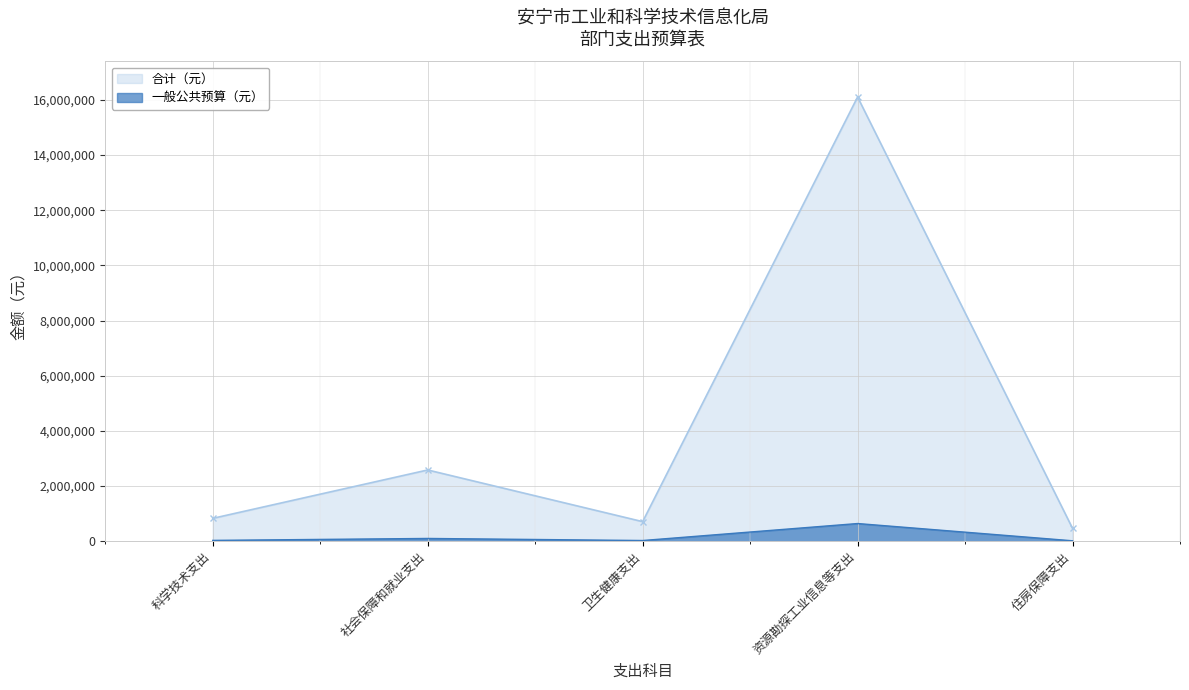

At which category is the sum across all series the highest?

资源勘探工业信息等支出